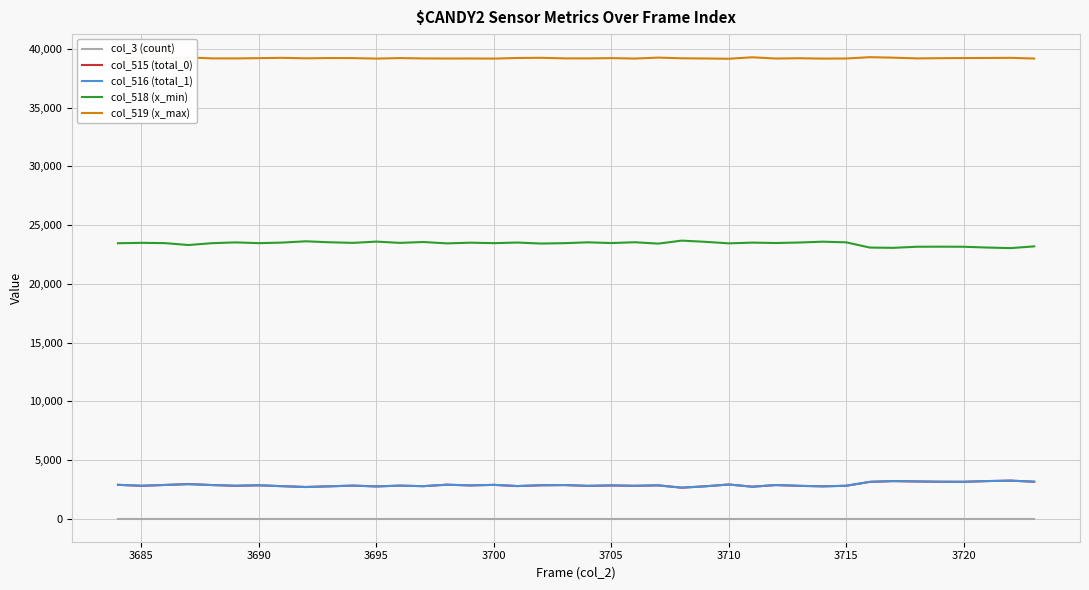

True or false: col_516 (total_1) and col_519 (x_max) intersect in this chart.

False